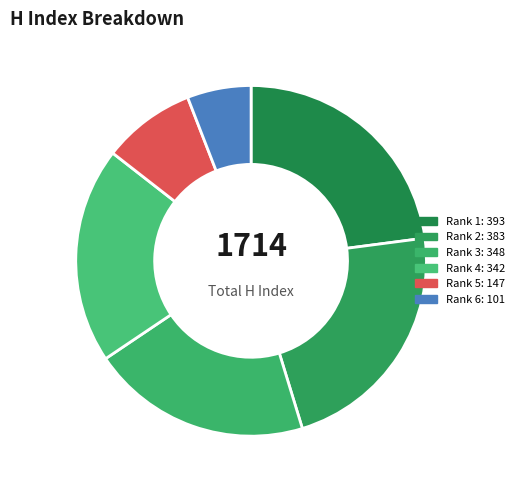

To the nearest percent, what percentage of the pie is Rank 5?

9%